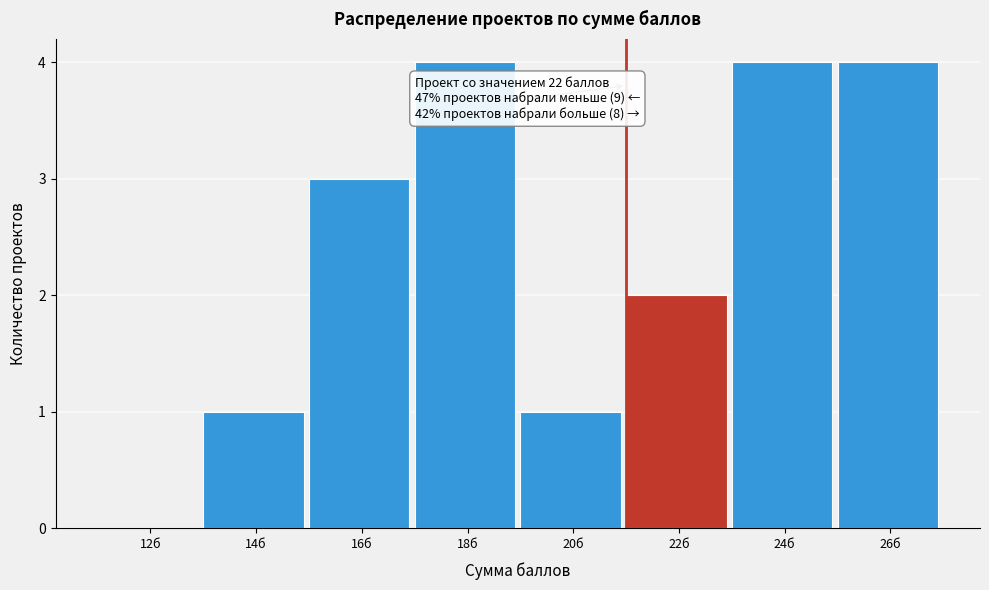

Reading left to right, what are all the values shown in this chart?

12б=0	14б=1	16б=3	18б=4	20б=1	22б=2	24б=4	26б=4